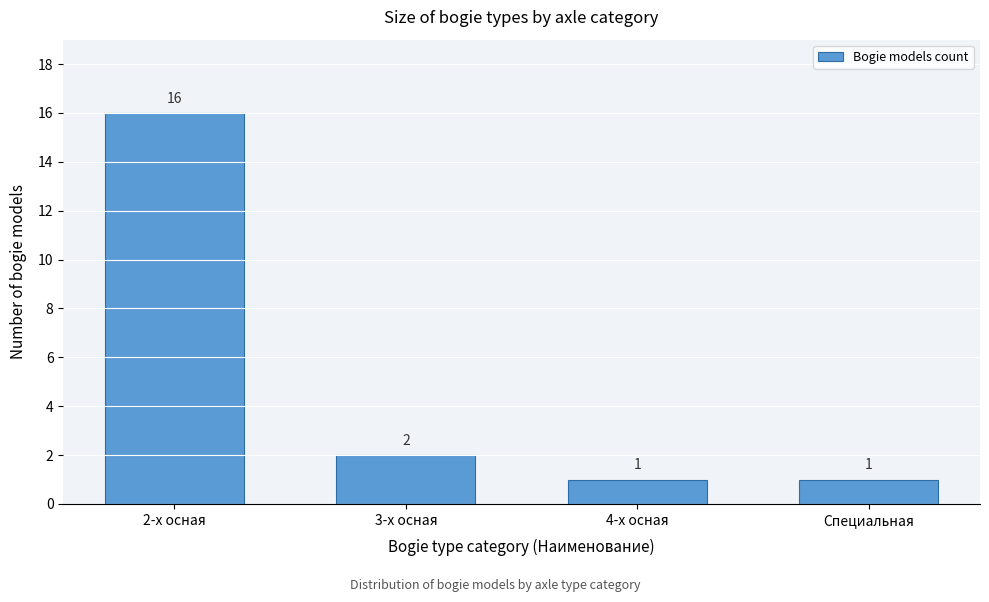

Reading left to right, list all the values displayed in this chart.

2-х осная=16	3-х осная=2	4-х осная=1	Специальная=1